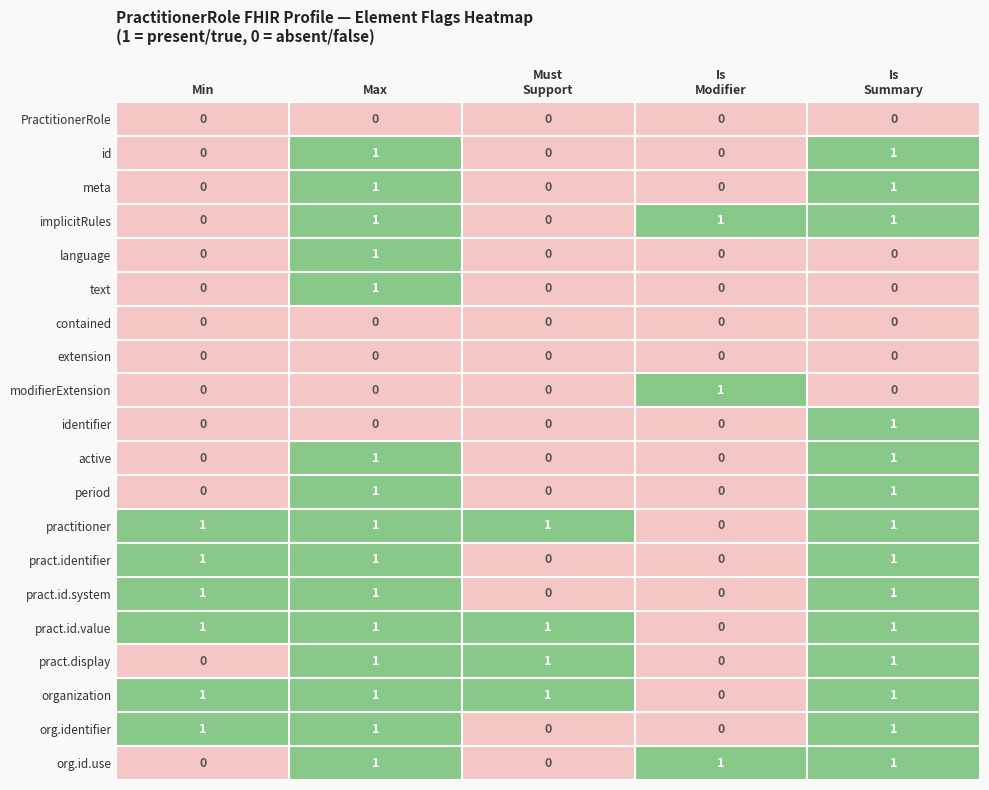

At which category is the sum across all series the highest?

Max